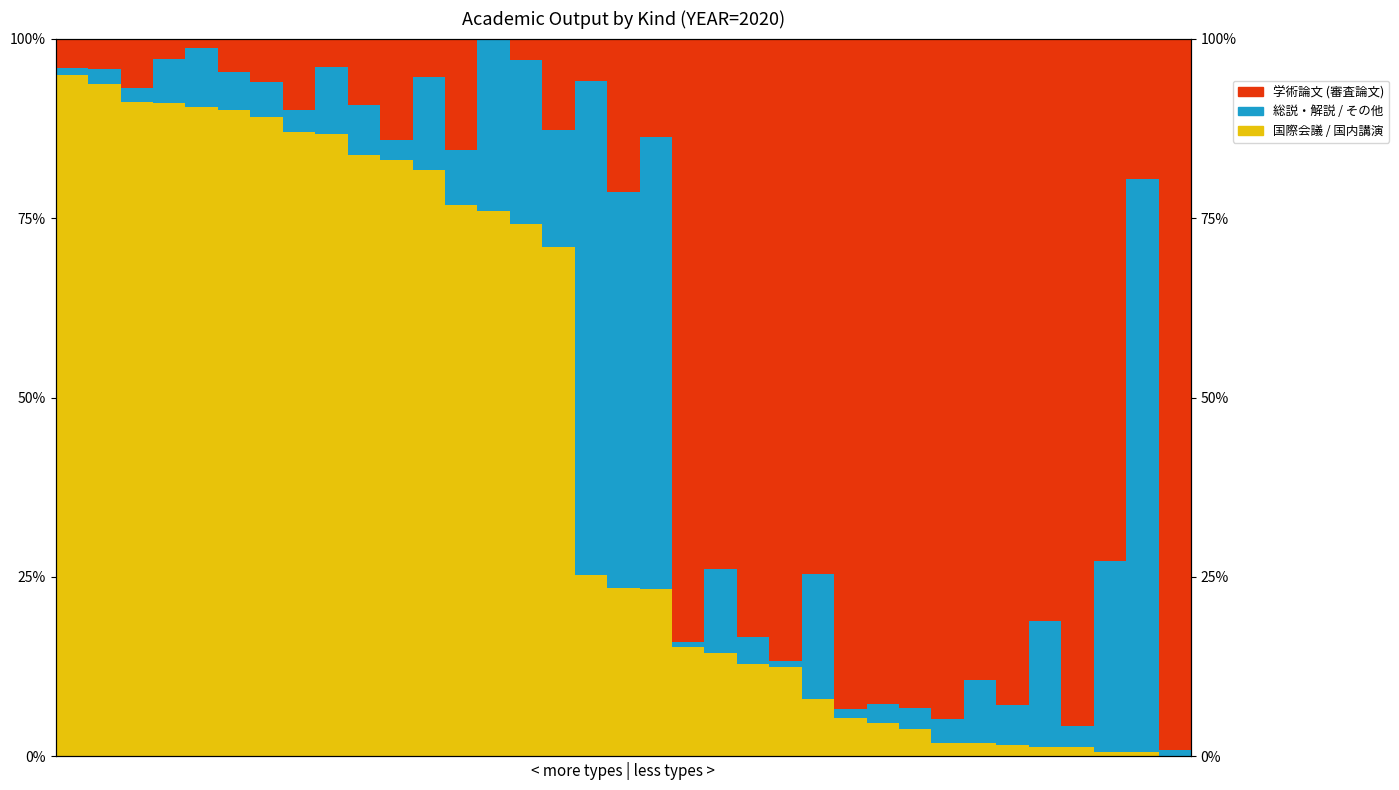

The 国際会議 / 国内講演 series shows 3.8 at 26. True or false?

True